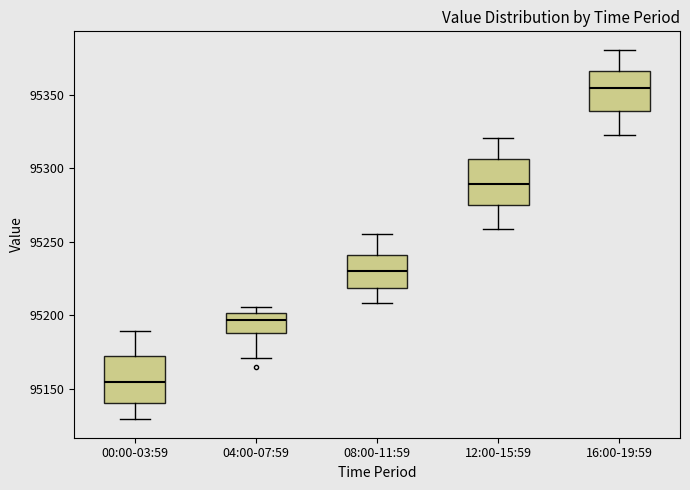

Which box has the lowest median line?

00:00-03:59